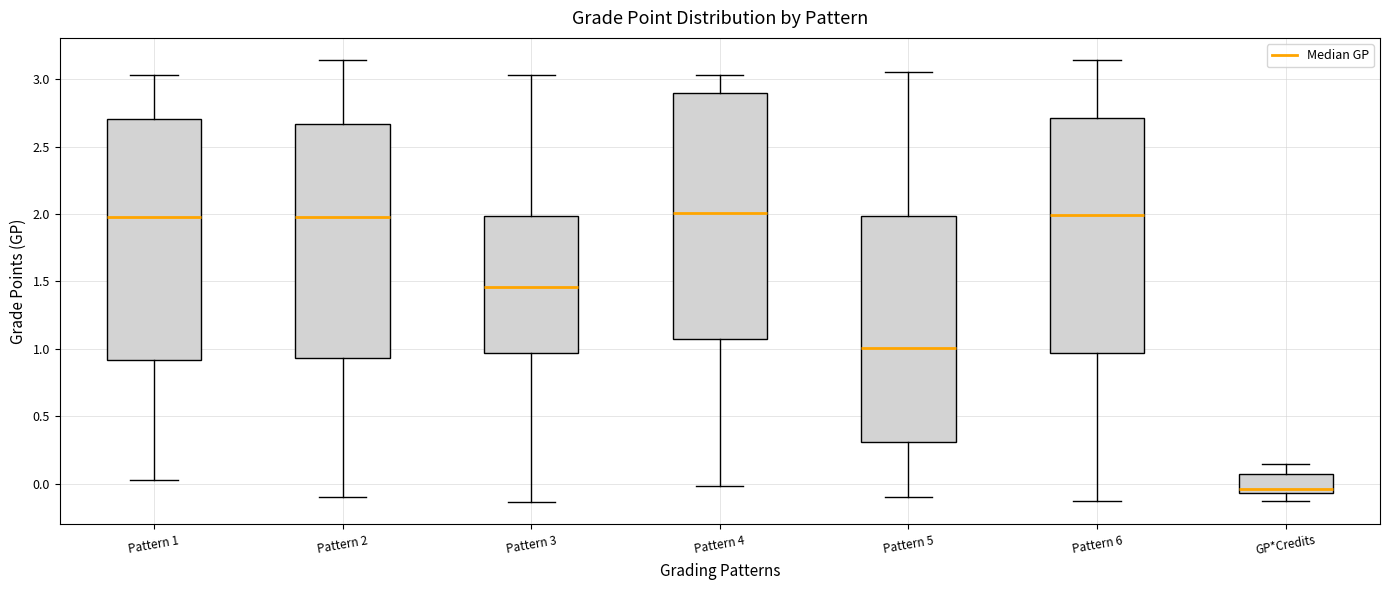

Which box has the lowest median line?

GP*Credits